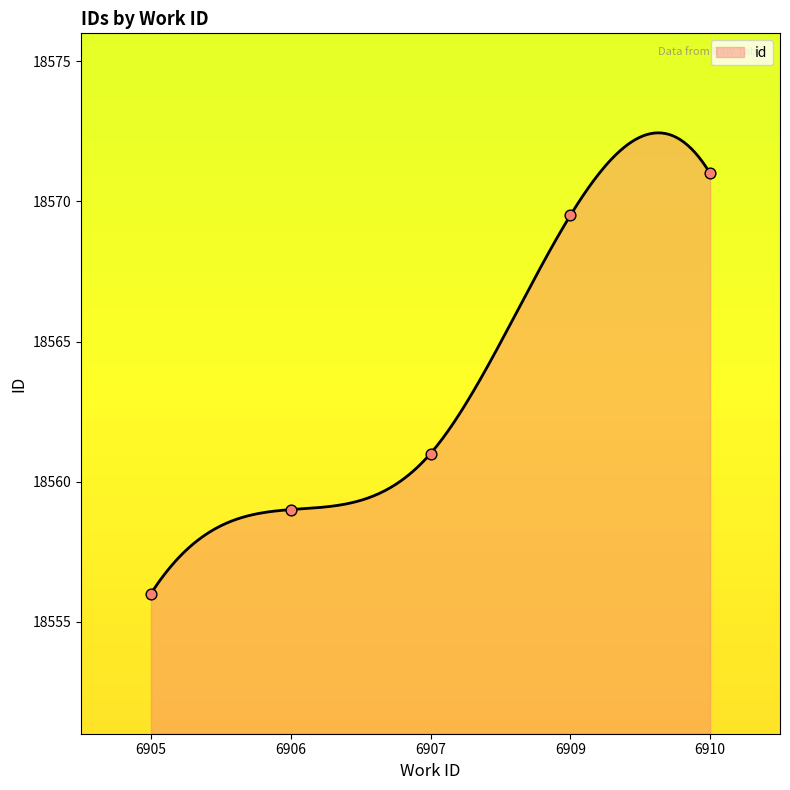

Approximately how many times larger is the value at 6905 compared to 6906?

1.0